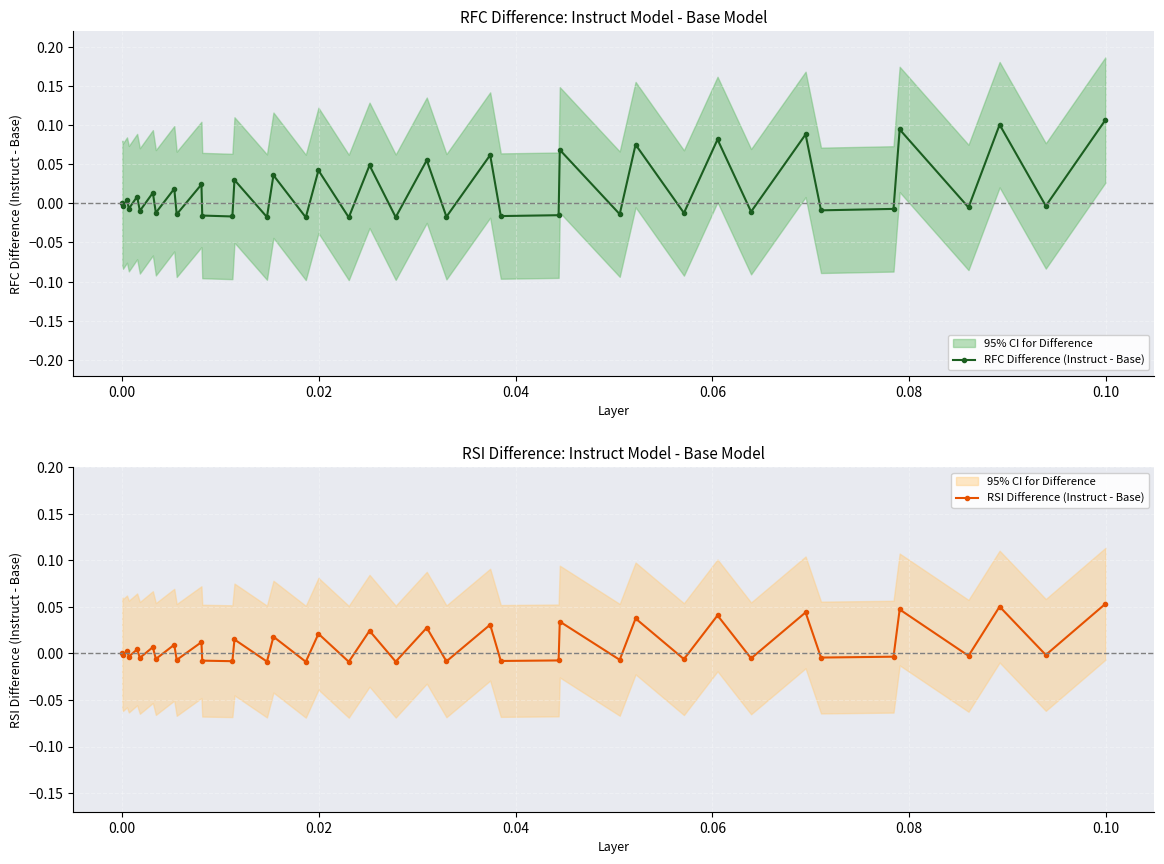

Does the chart display data point markers on the line(s)?

Yes